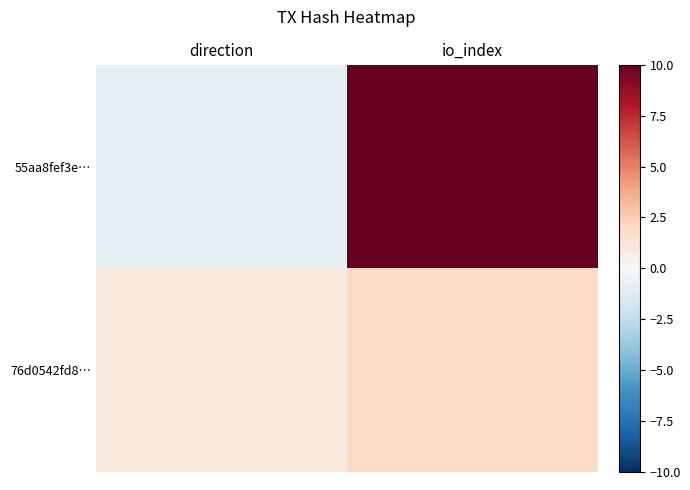

Which series has the largest total across all categories?

55aa8fef3e…